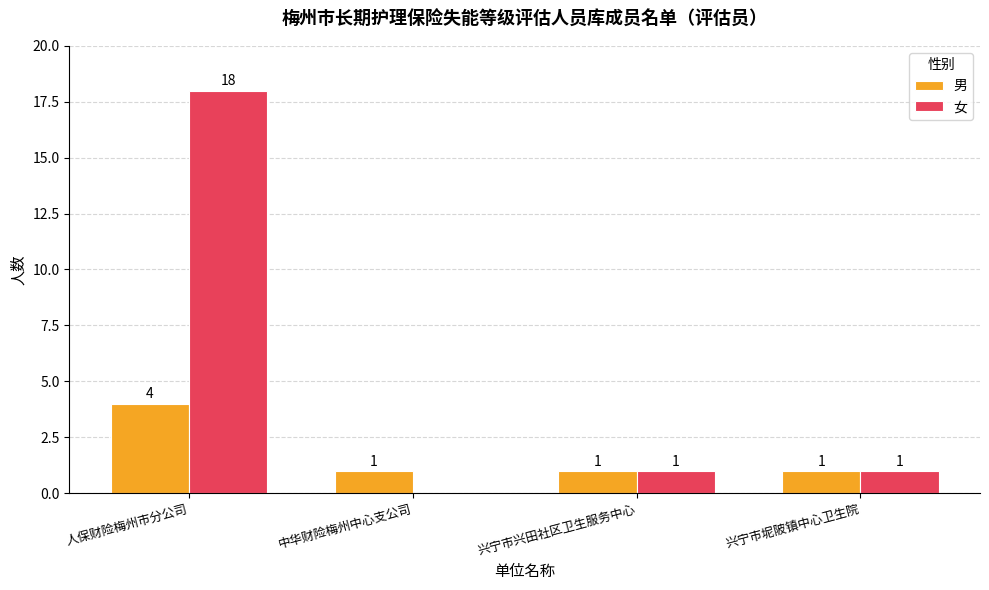

What is the difference between the 女 values at 兴宁市兴田社区卫生服务中心 and 中华财险梅州中心支公司?

1